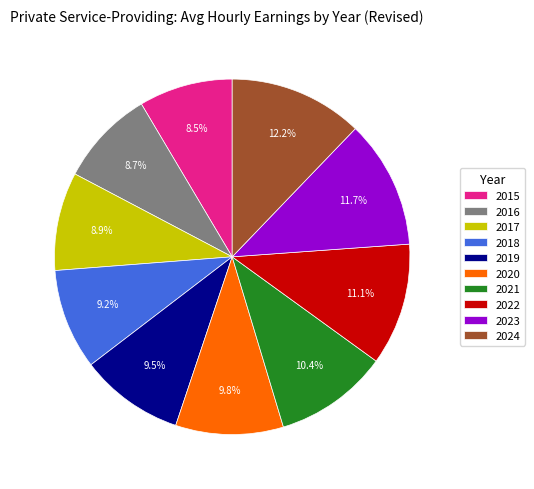

Is there any slice that represents more than half of the pie?

No